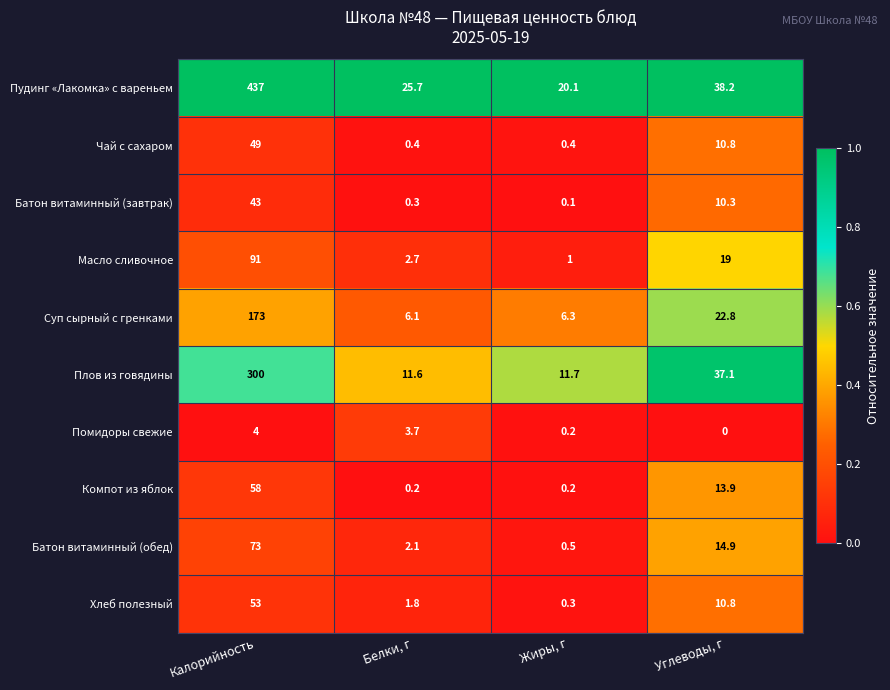

At which category is the sum across all series the highest?

Калорийность